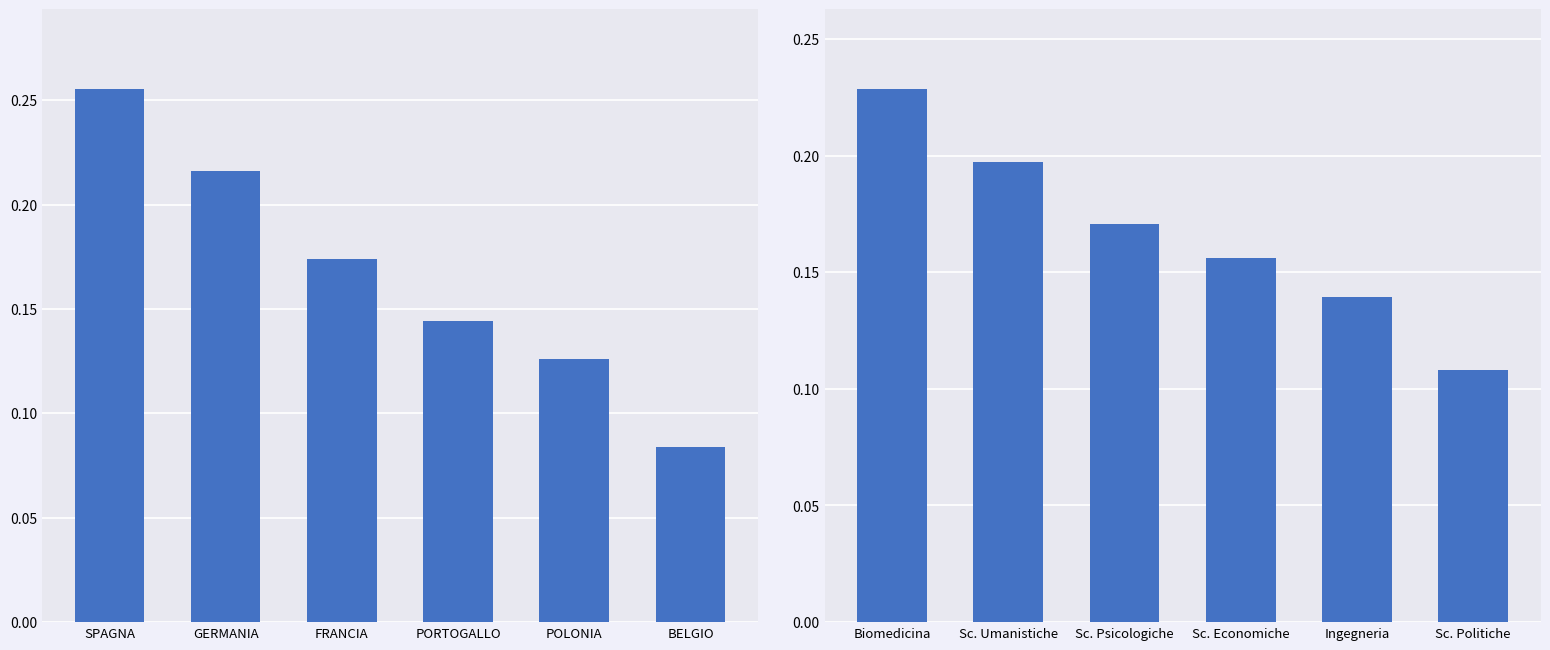

Count the number of data series in this chart.

2